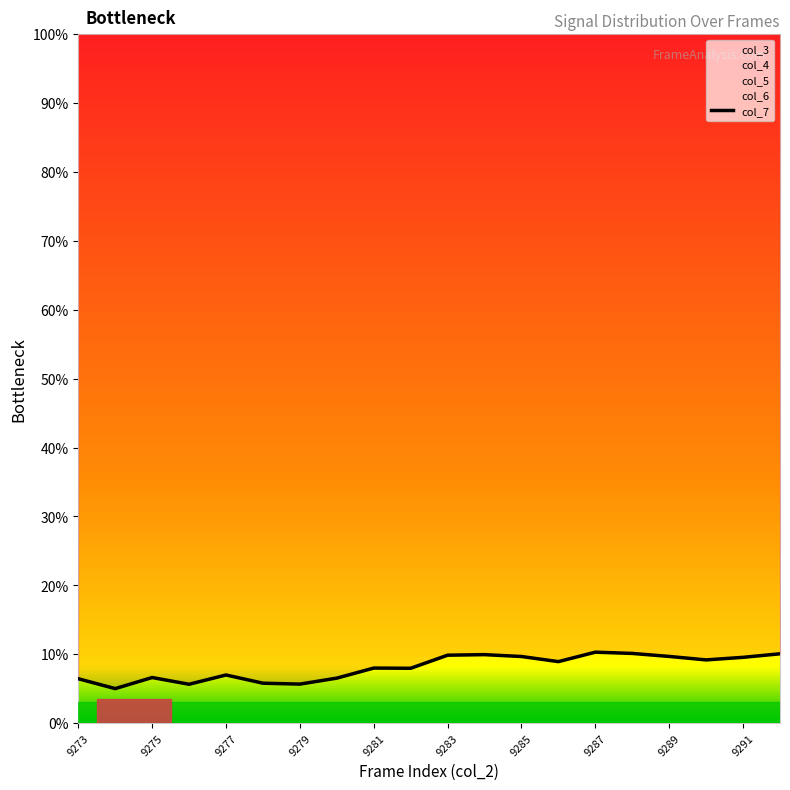

Which has a higher value, 9277 or 9273?

9277